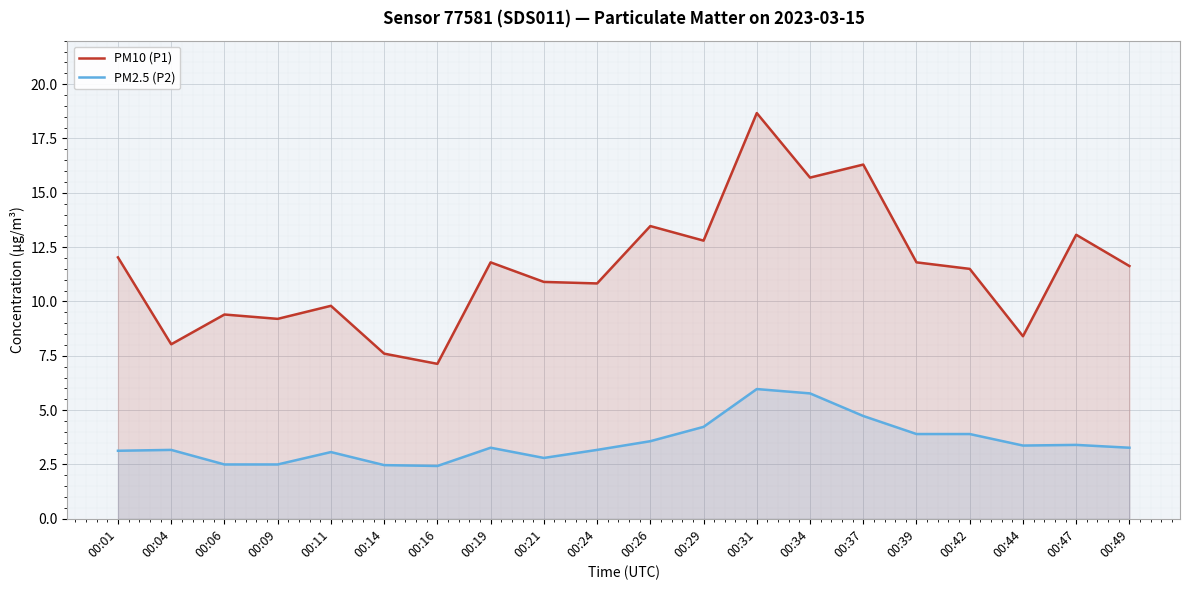

What is the difference between the second highest and minimum values in the PM10 (P1) series?

9.2